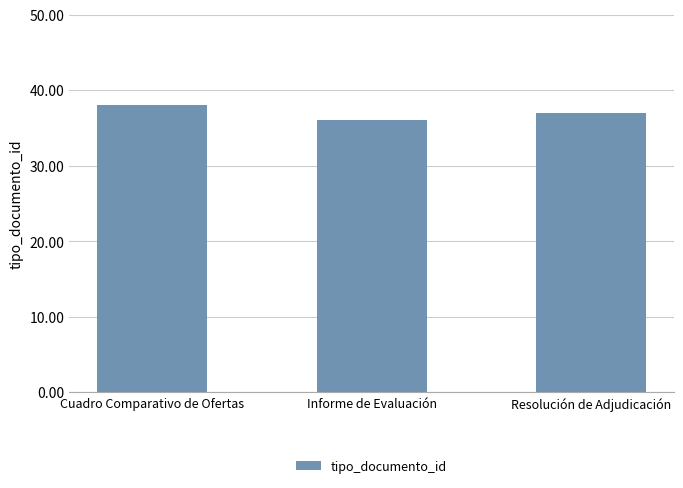

What is the change in value from Cuadro Comparativo de Ofertas to Resolución de Adjudicación?

-1